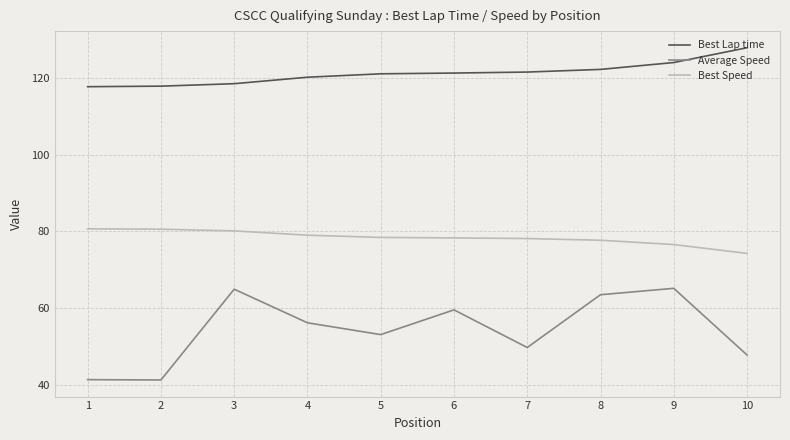

Which series has the largest range (max minus min)?

Average Speed